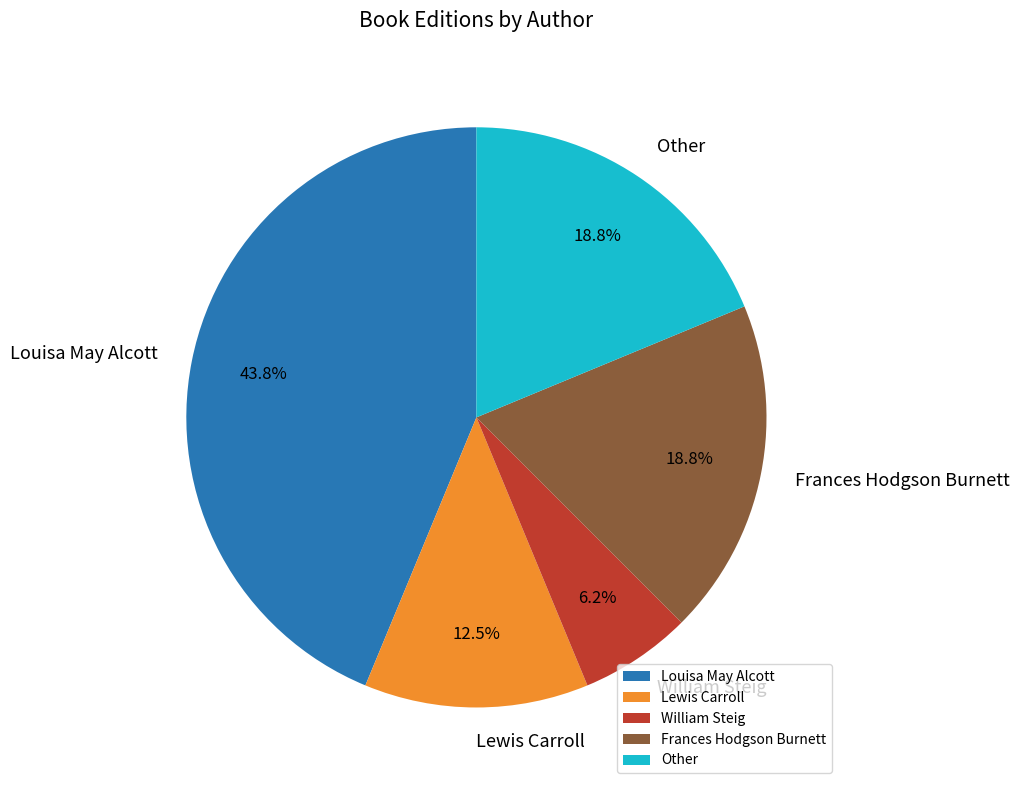

How many slices are in this pie chart?

5